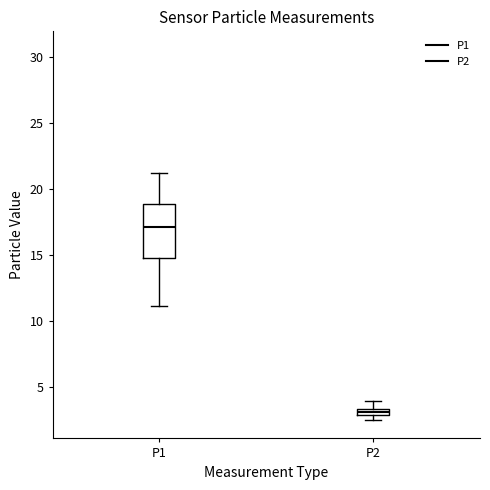

Where does the median line of the box for P1 sit on the y-axis? The values are not printed on the chart, so give them approximately, as read against the axis.

17.0